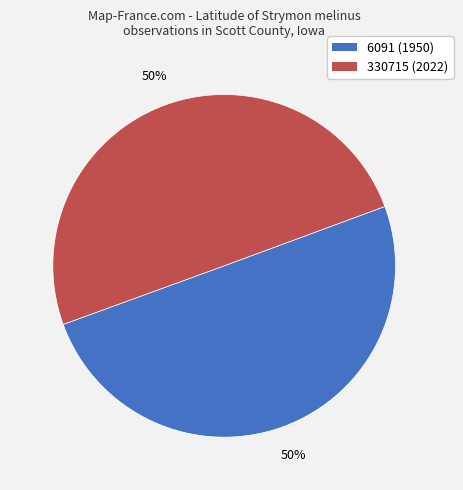

To the nearest percent, what percentage of the pie is 6091?

50%